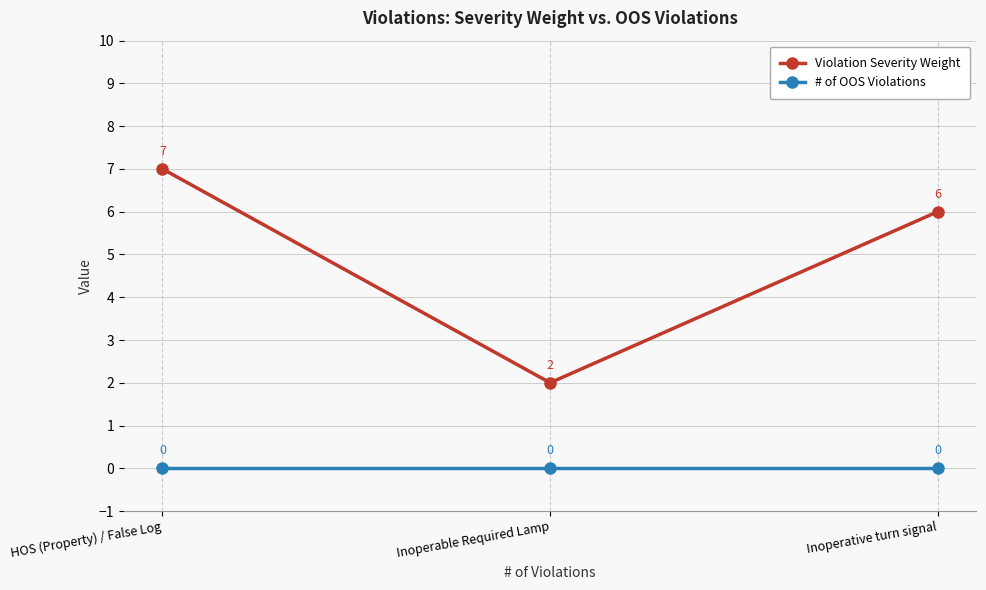

Which series has the largest total across all categories?

Violation Severity Weight